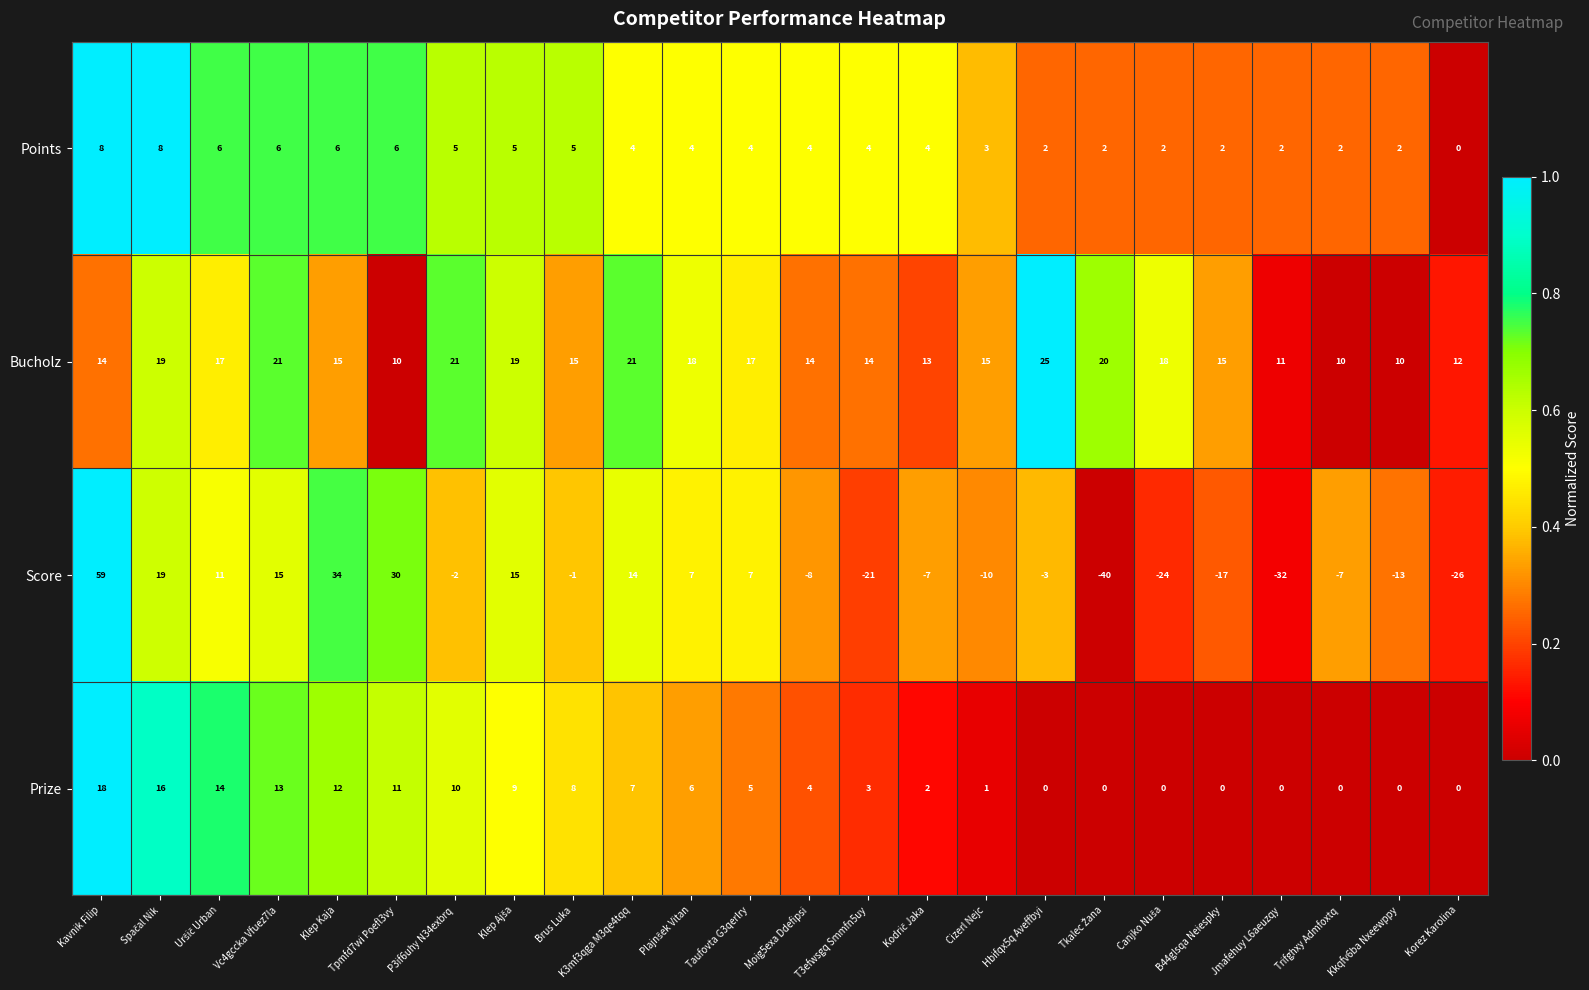

What is the sum of all Points values?

96